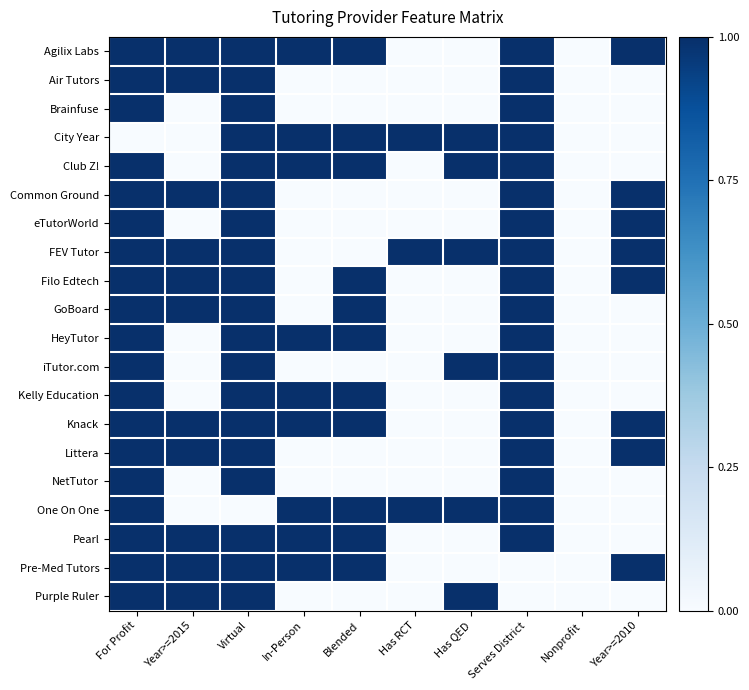

Which series has the largest total across all categories?

Agilix Labs